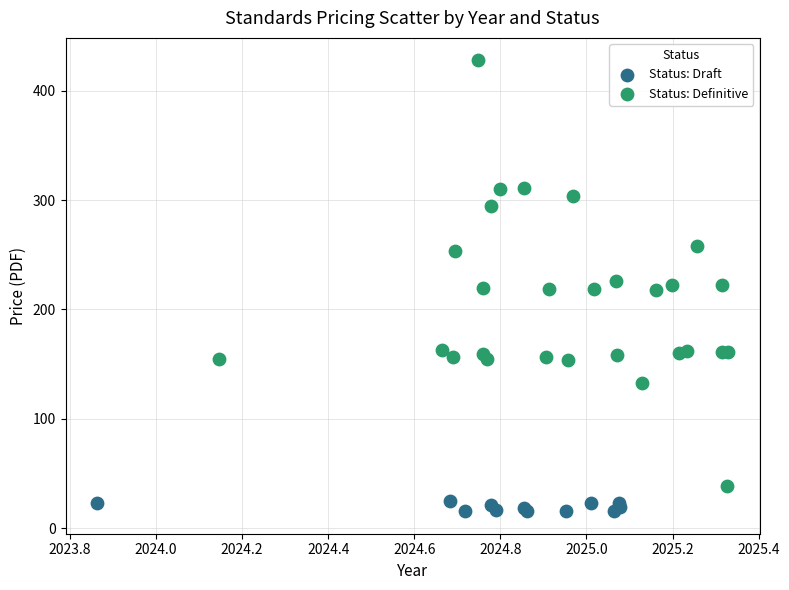

Which series reaches the maximum Y coordinate?

Status: Definitive